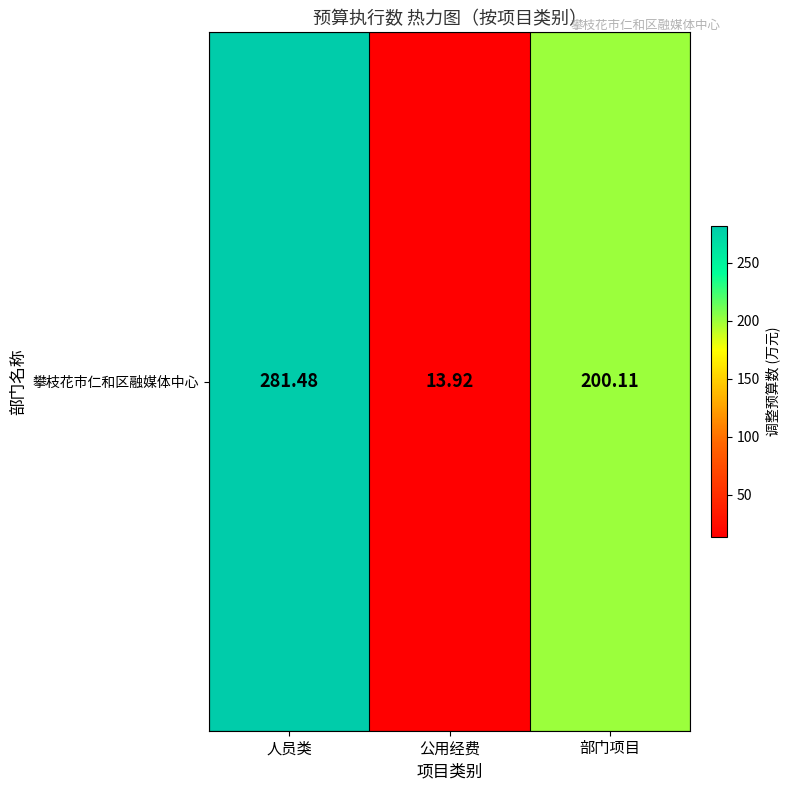

Which category has the lowest value across all series?

公用经费